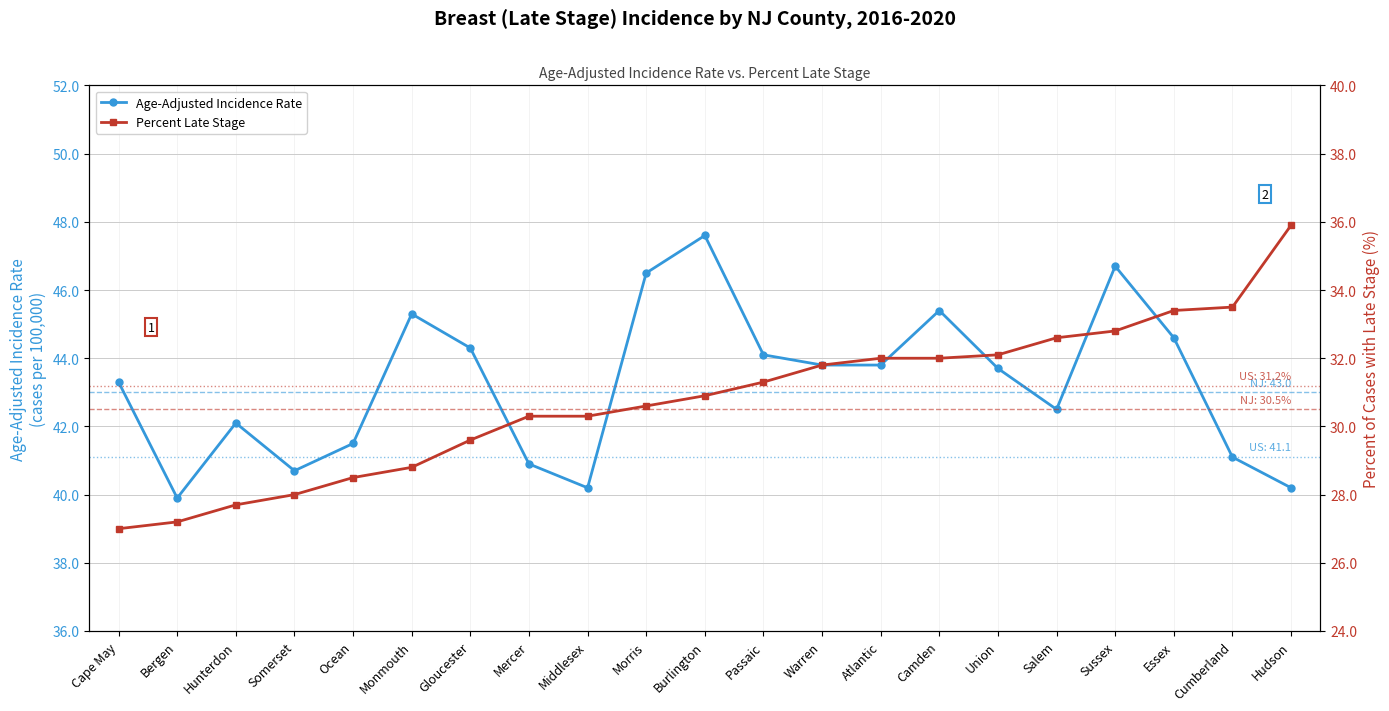

Is this an area chart (filled region under the line)?

No